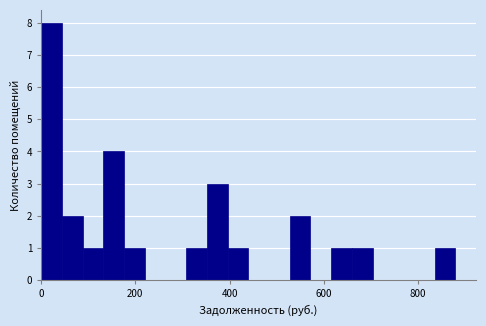

Read against the x-axis, roughly where is the centre of the tallest bar?

20